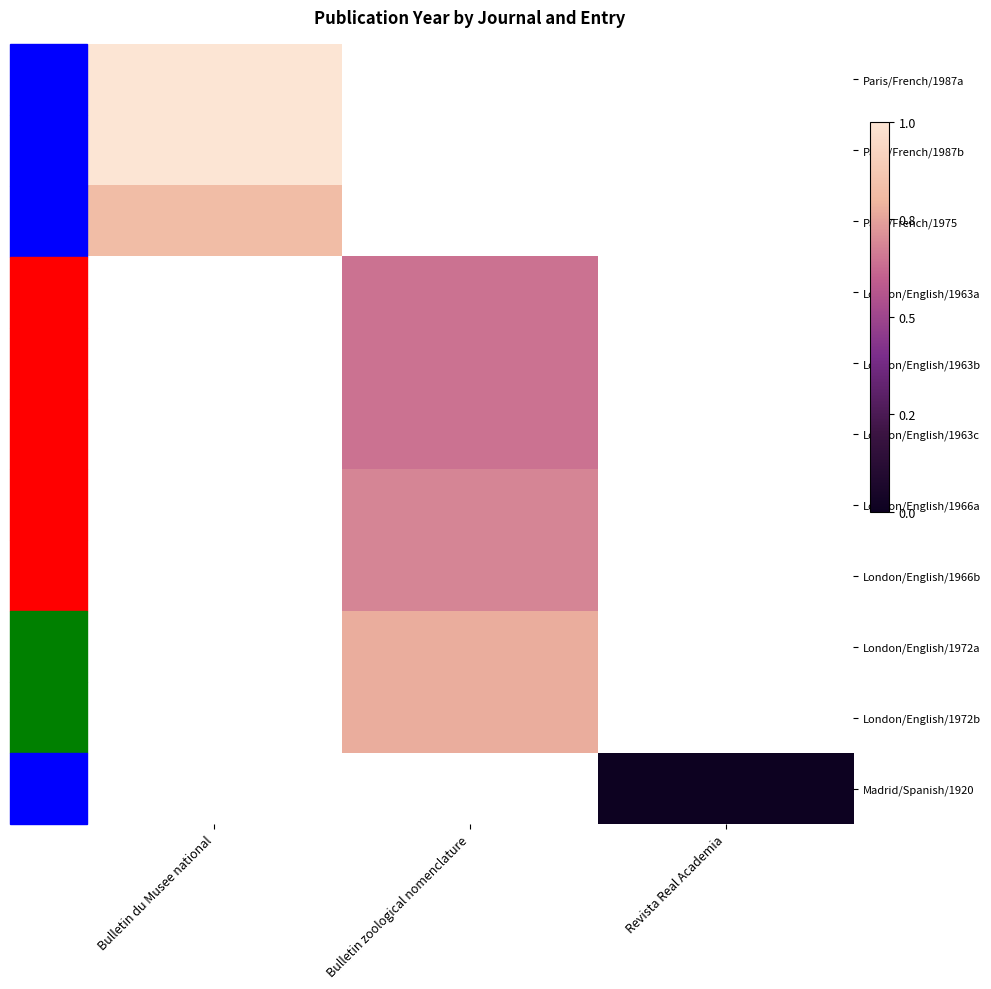

At how many categories does at least one series exceed 1933?

2